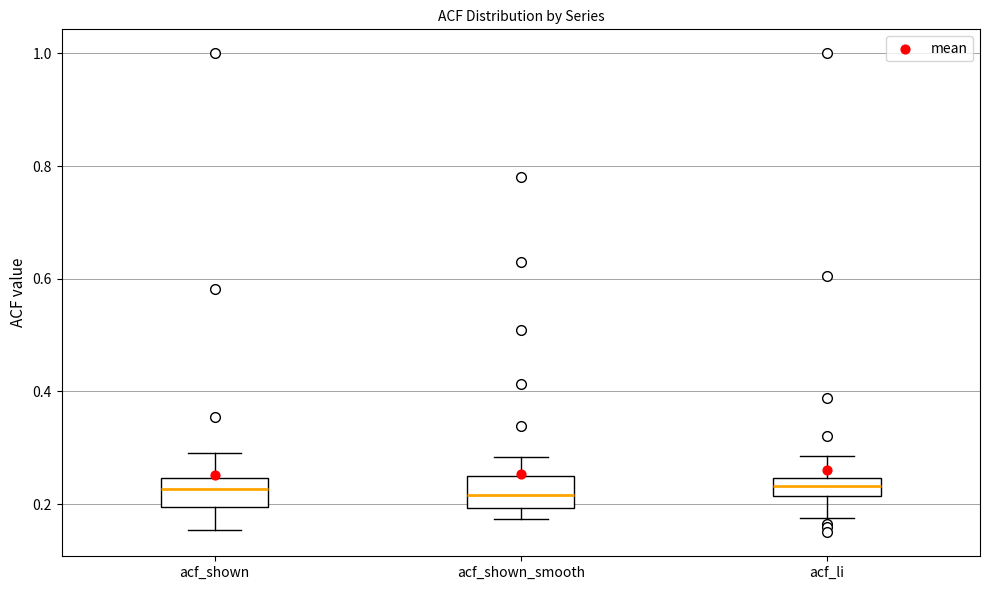

Reading left to right, read every box against the y-axis: the position of its median line, the range the box covers, and the ends of its whiskers. The values are not printed on the chart, so give them approximately, as read against the axis.

acf_shown: median 0.22, box 0.20 to 0.24, whiskers 0.16 to 0.30
acf_shown_smooth: median 0.22, box 0.20 to 0.26, whiskers 0.18 to 0.28
acf_li: median 0.24 (inside the box), box 0.22 to 0.24, whiskers 0.18 to 0.28